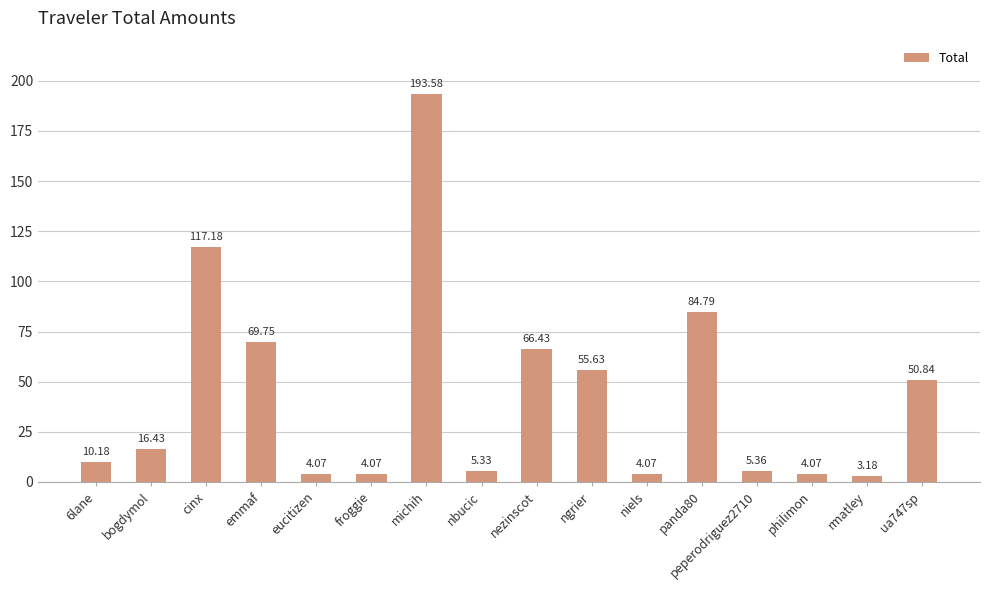

Which category has the lowest value across all series?

rmatley